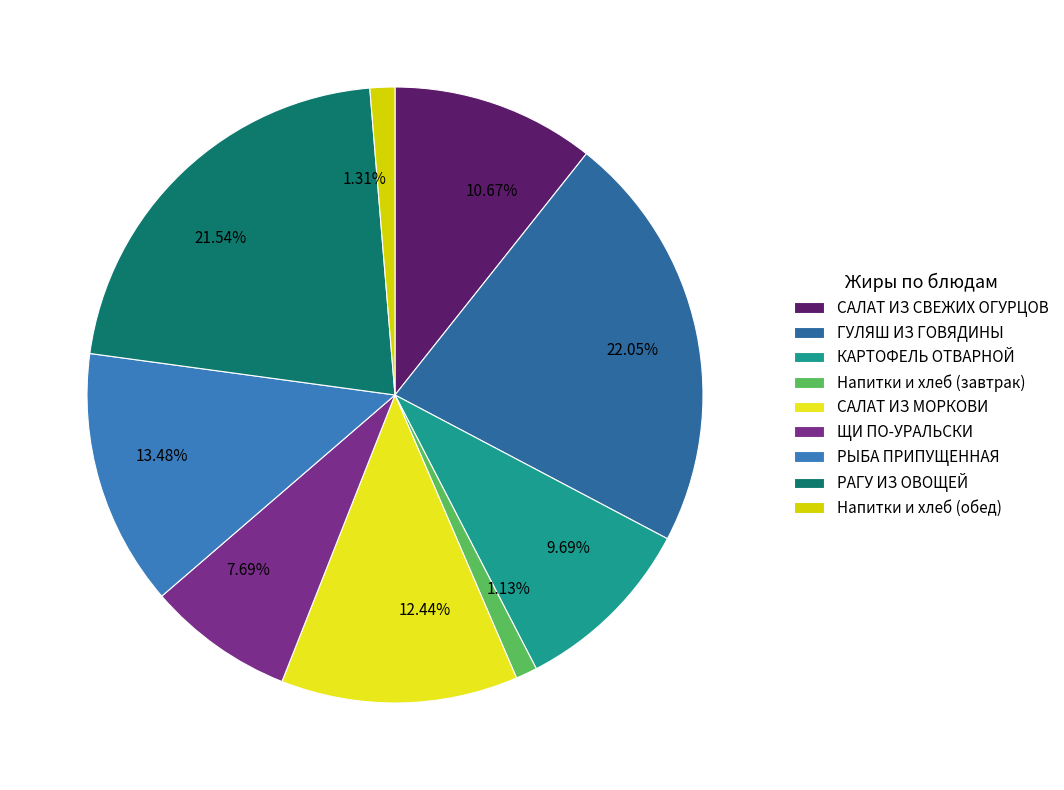

To the nearest percent, what is the difference between the largest and smallest slice percentages?

21%